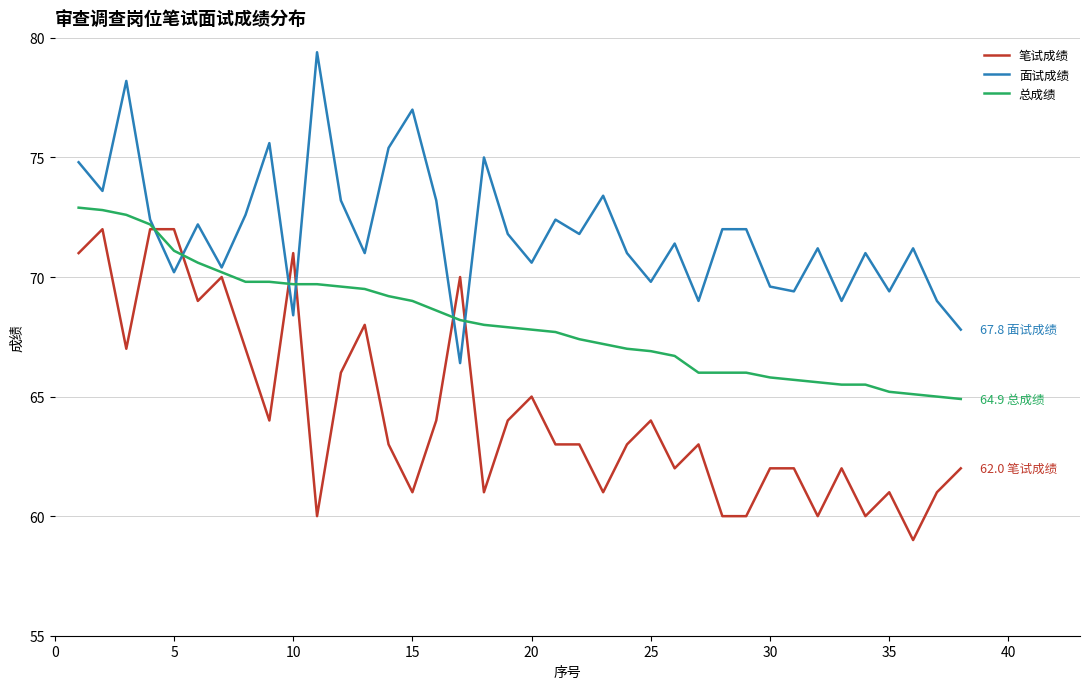

What is the maximum value for 面试成绩?

79.4